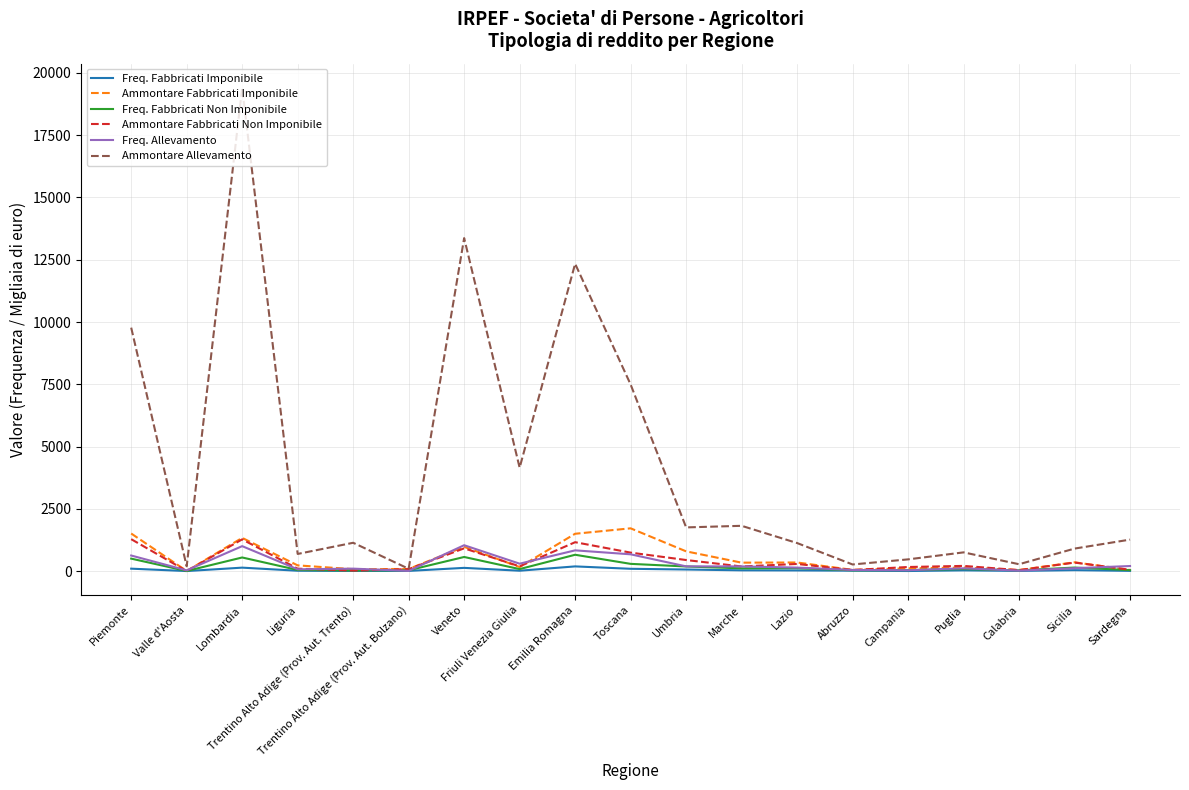

Which series changed the most between Valle d'Aosta and Toscana?

Ammontare Allevamento